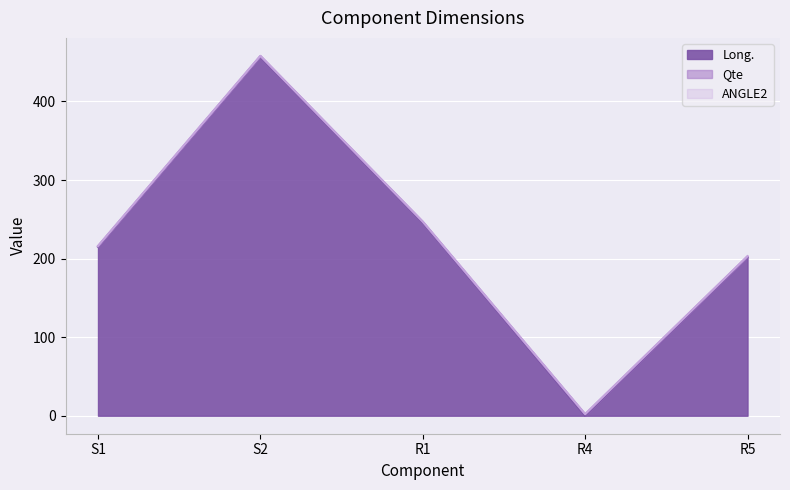

At R1, list the series in order from largest to smallest.

Long., Qte, ANGLE2